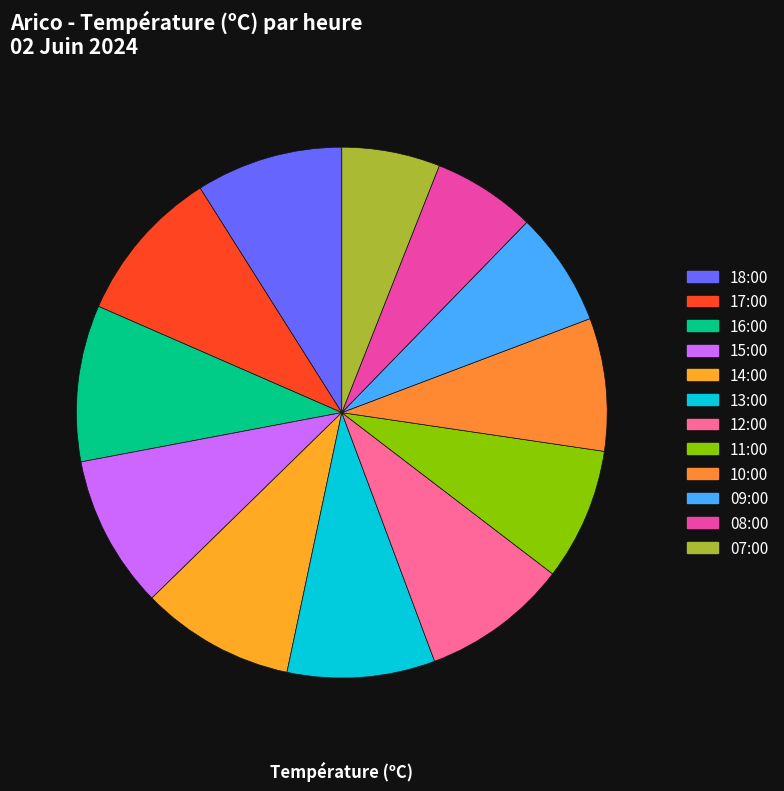

Count the number of slices in the pie.

12